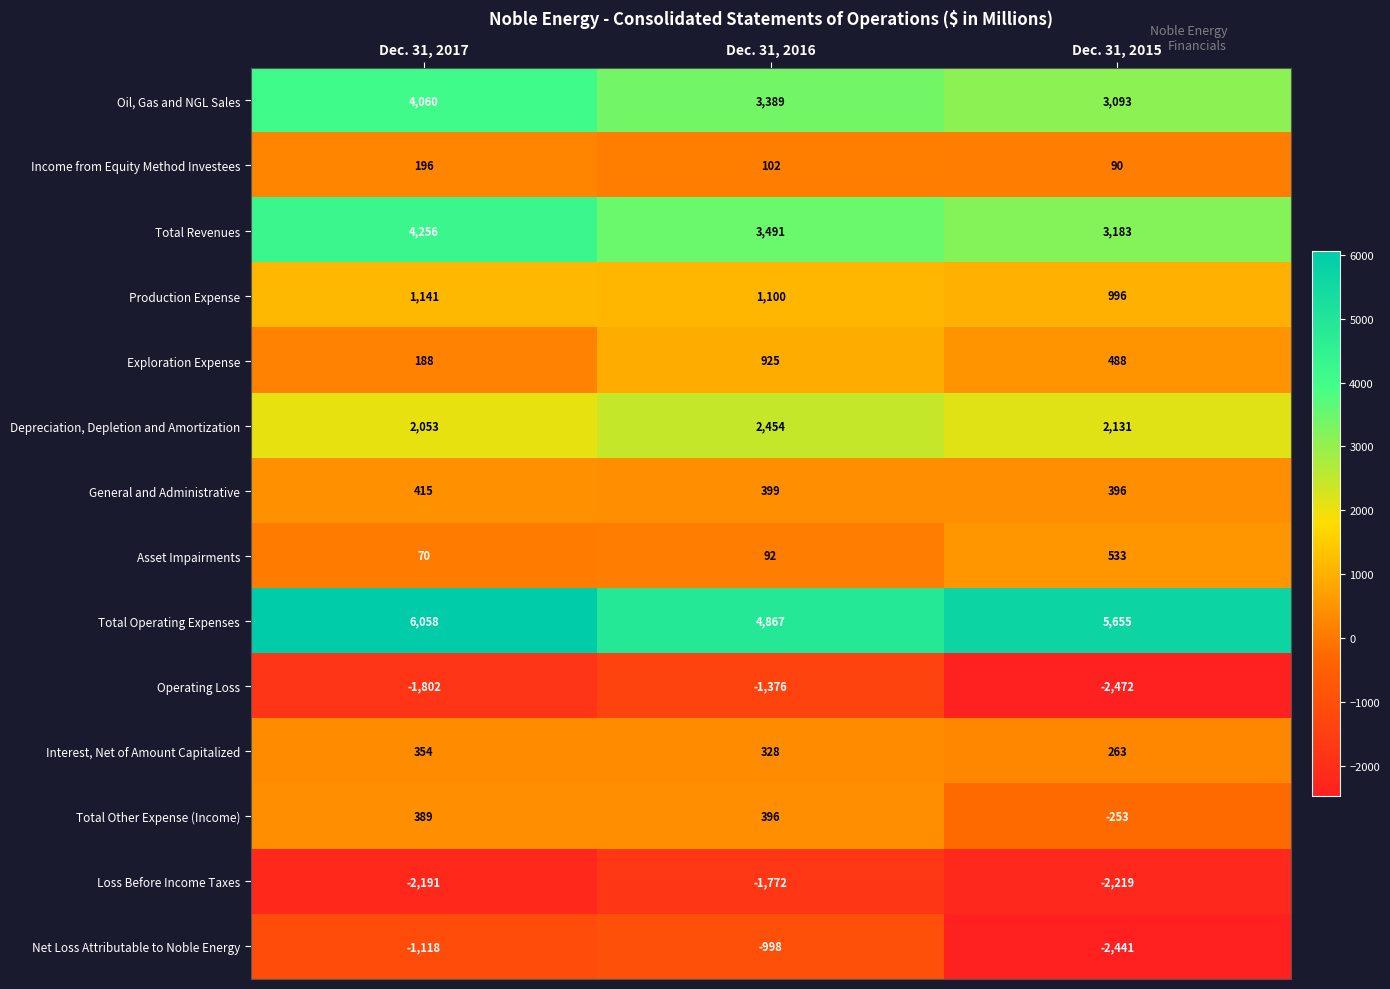

Count the General and Administrative values in the range 396 to 415.

3